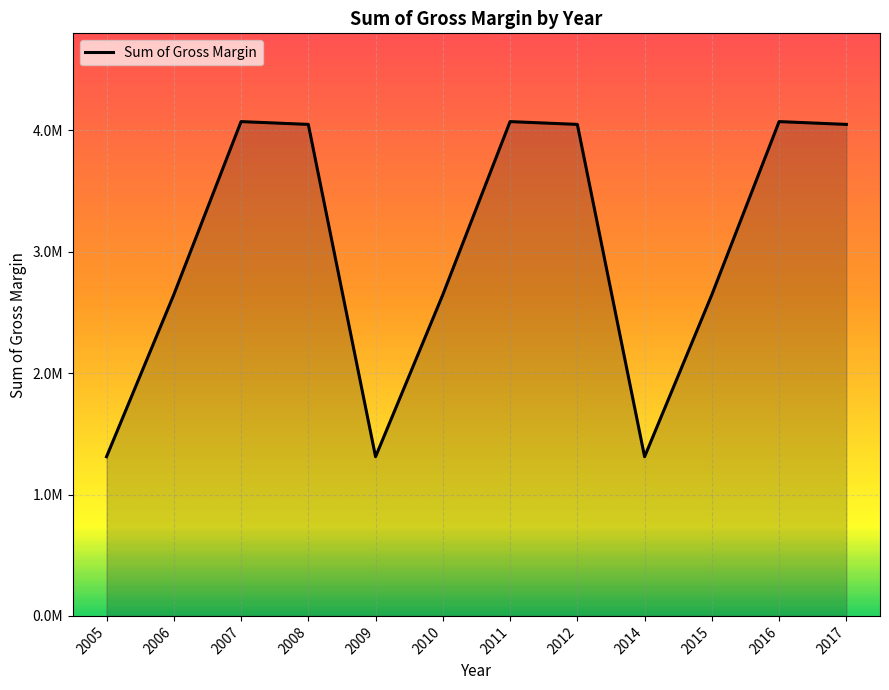

Is this an area chart (filled region under the line)?

Yes